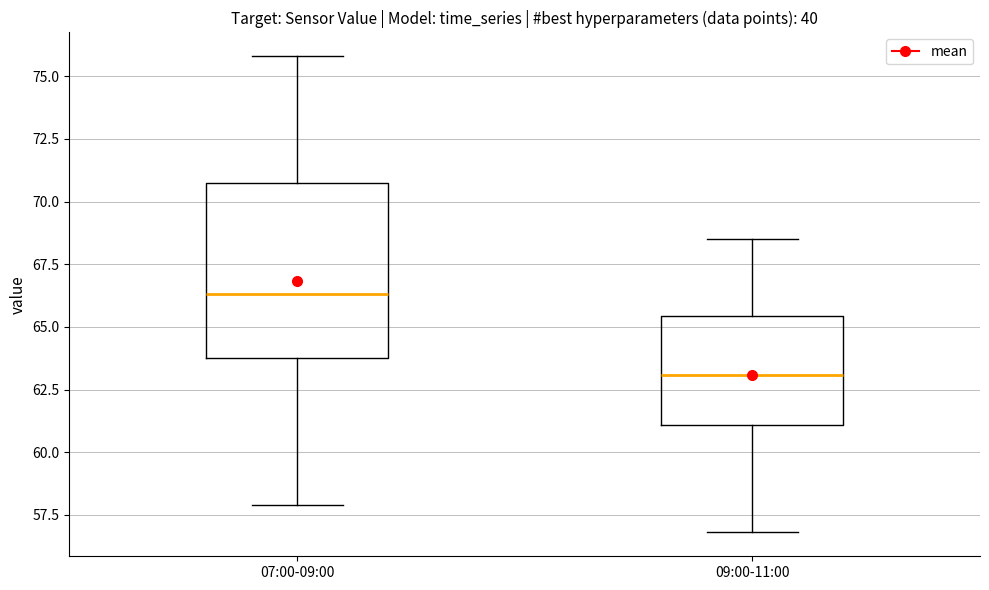

Which box has the highest median line?

07:00-09:00